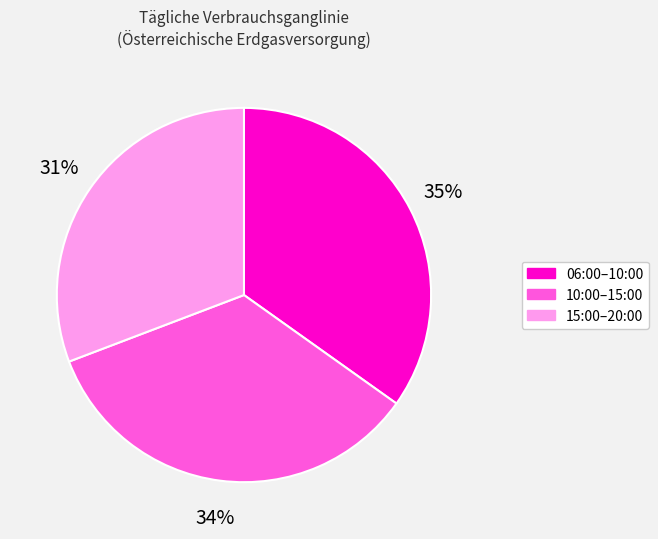

To the nearest percent, what portion does 15:00–20:00 represent?

31%